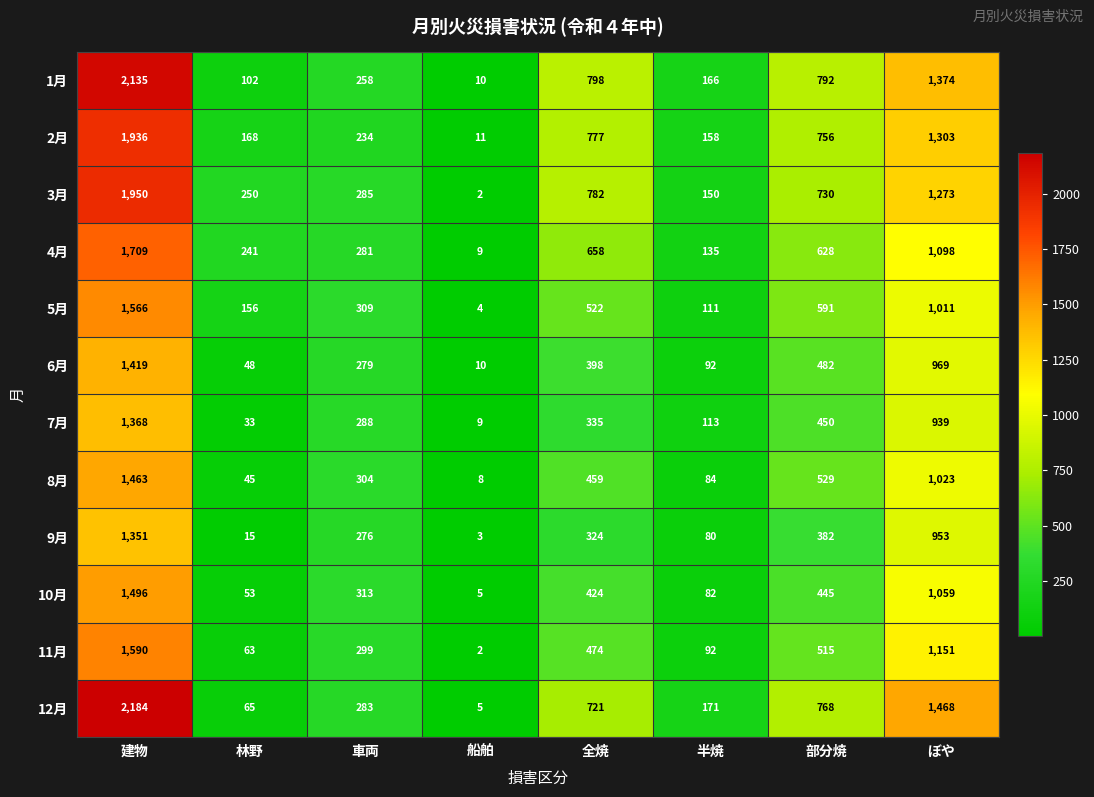

Which category has the highest value across all series?

建物